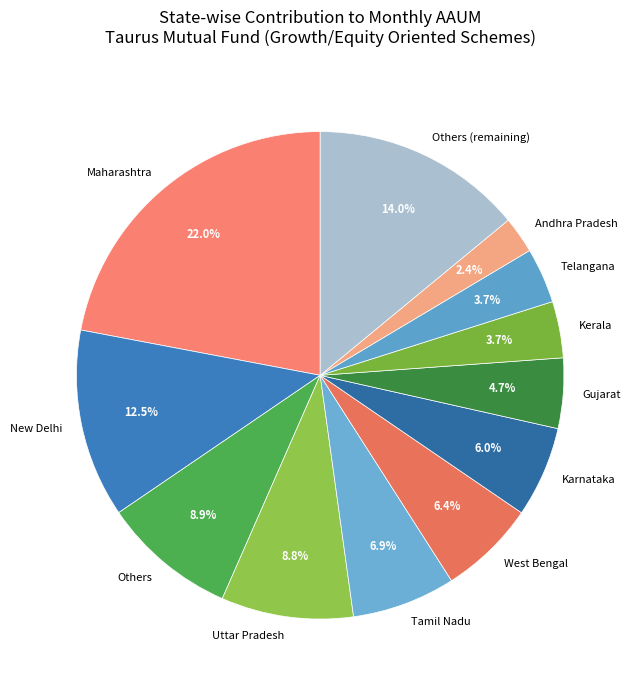

What percentage is NOT represented by Andhra Pradesh?

97.6%